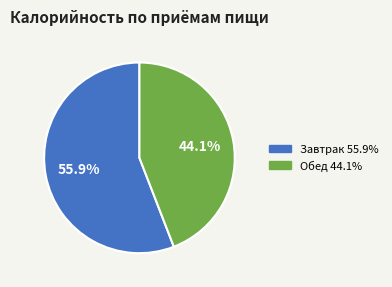

To the nearest percent, what is the combined percentage of Завтрак and Обед?

100%